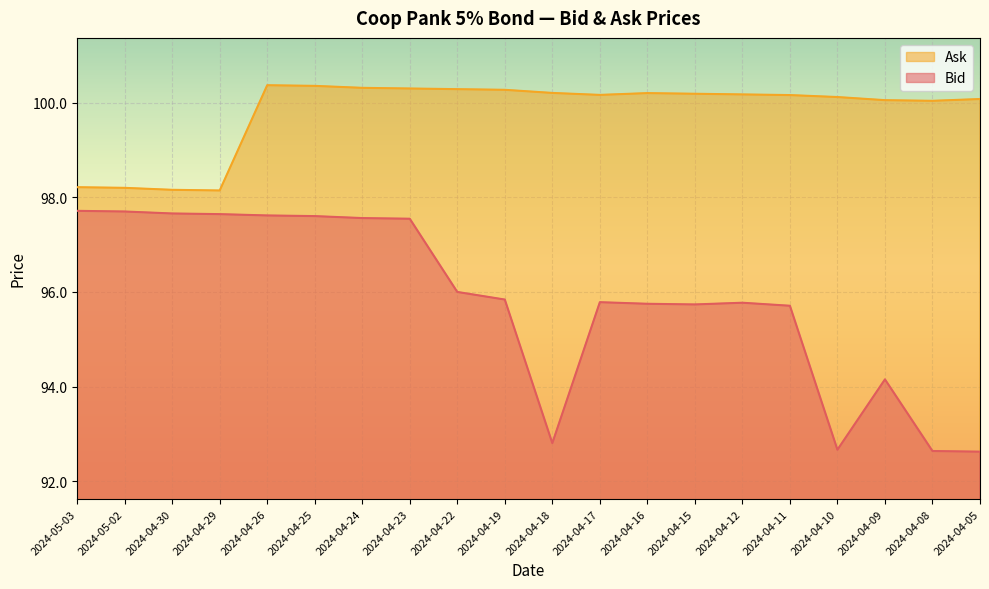

What is the label of the 7th point from the right?

2024-04-15